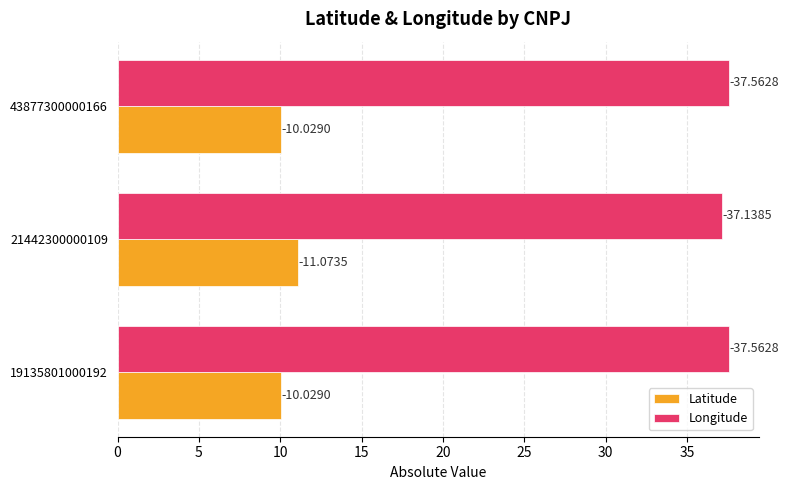

What are all the series names shown in the legend?

Latitude, Longitude